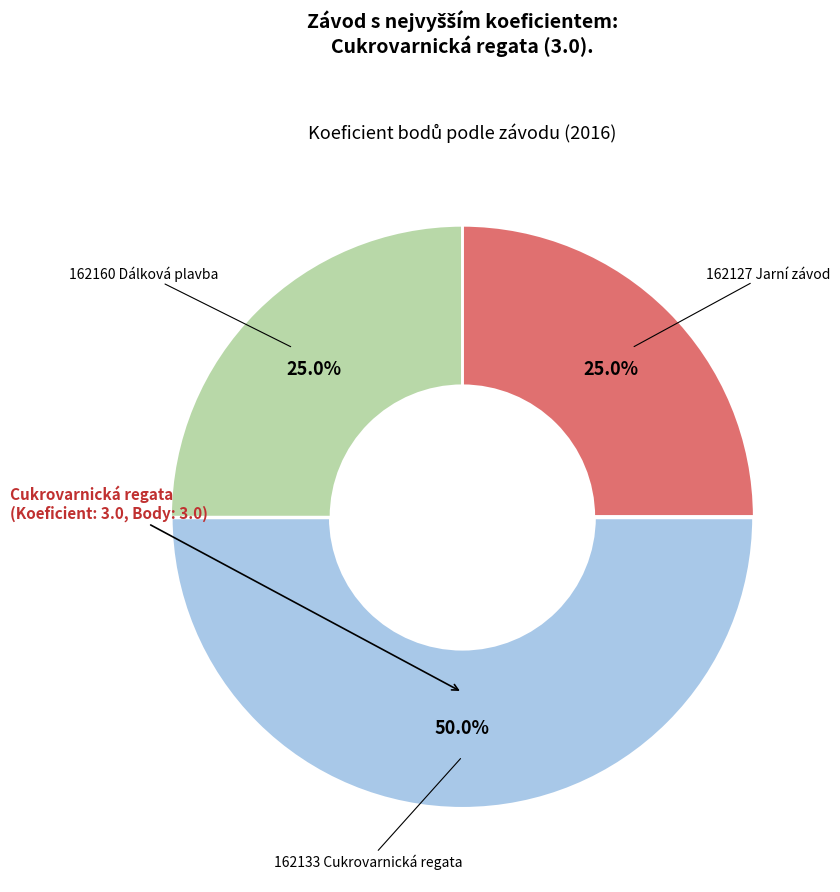

Is there a majority slice in this chart?

No